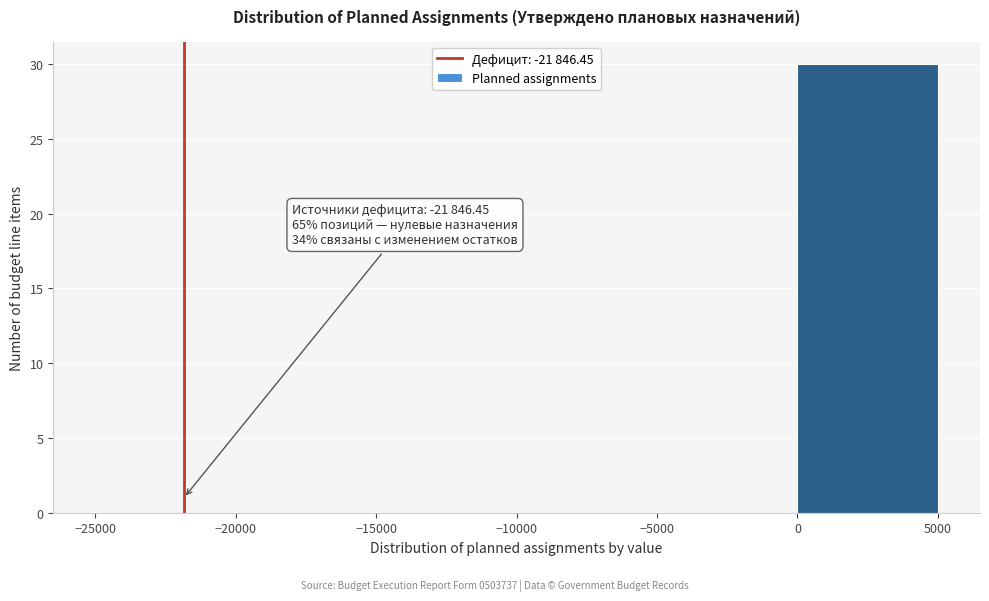

Over which range of the x-axis is the bar tallest?

0 to 5000